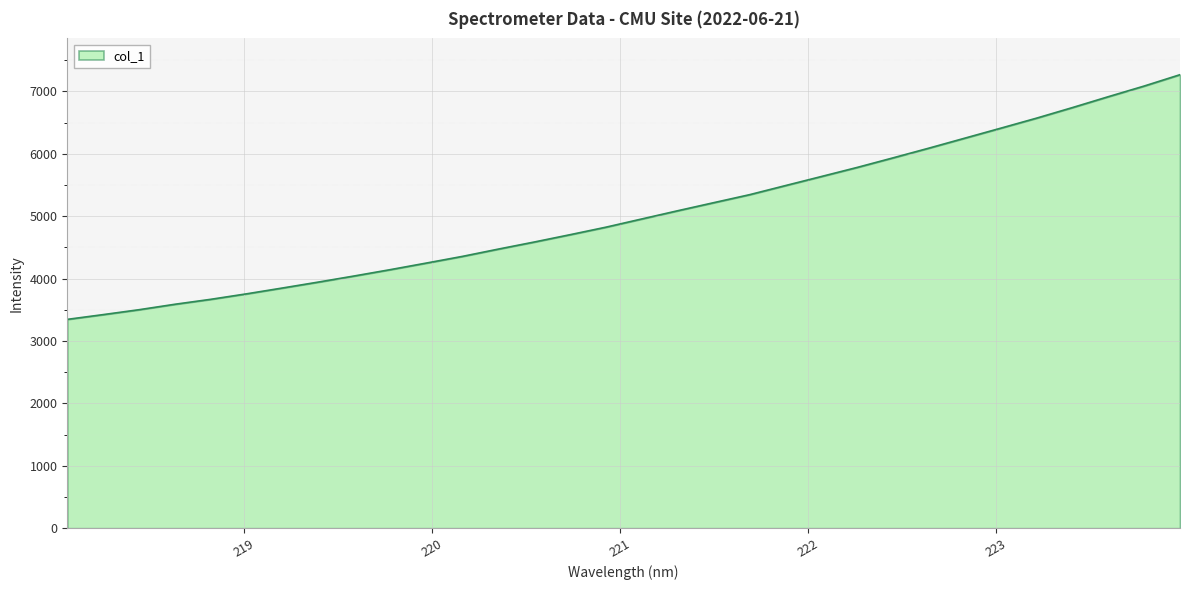

What is the maximum value shown in the chart?

7267.6